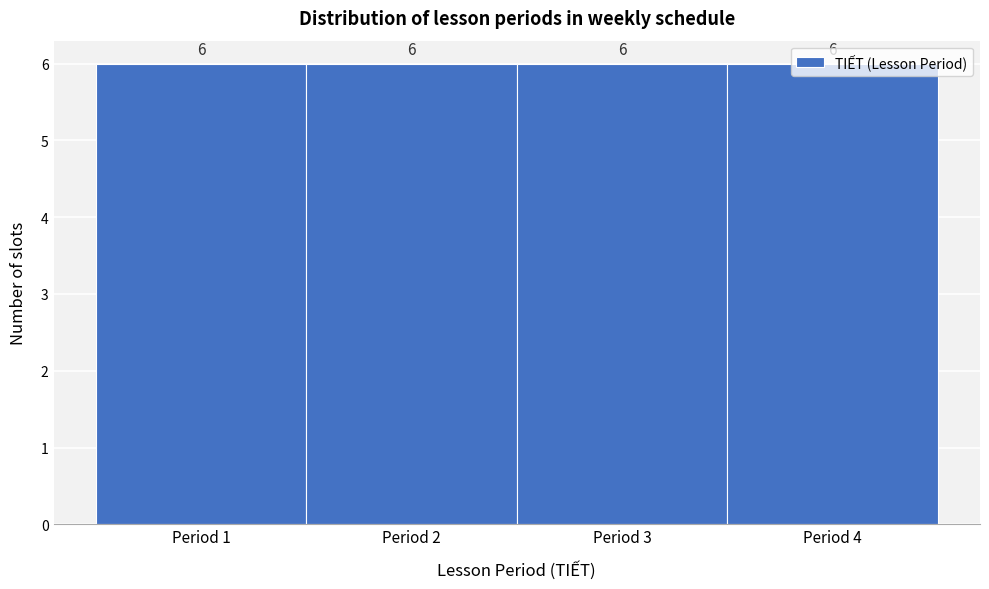

Reading left to right, list every bar in this chart as the range it spans on the x-axis followed by its height.

0.5 to 1.5: 6
1.5 to 2.5: 6
2.5 to 3.5: 6
3.5 to 4.5: 6